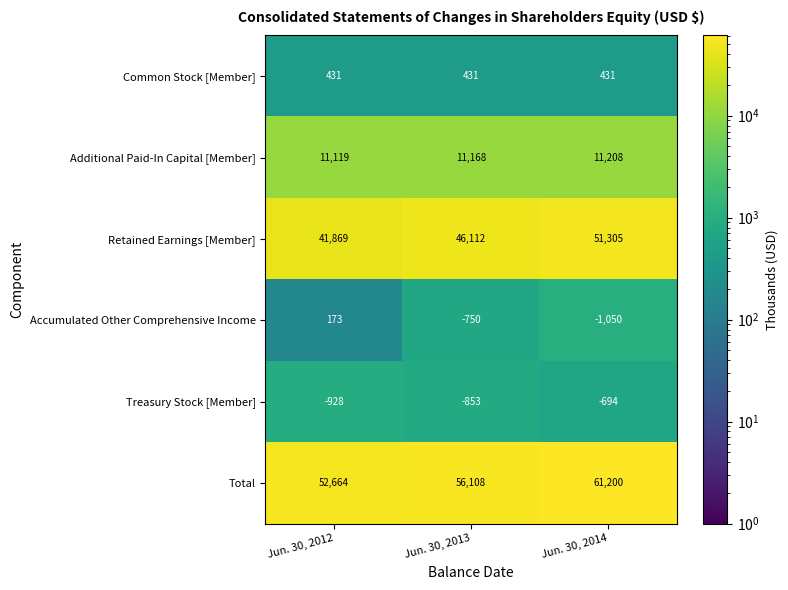

How many series are shown in this chart?

6